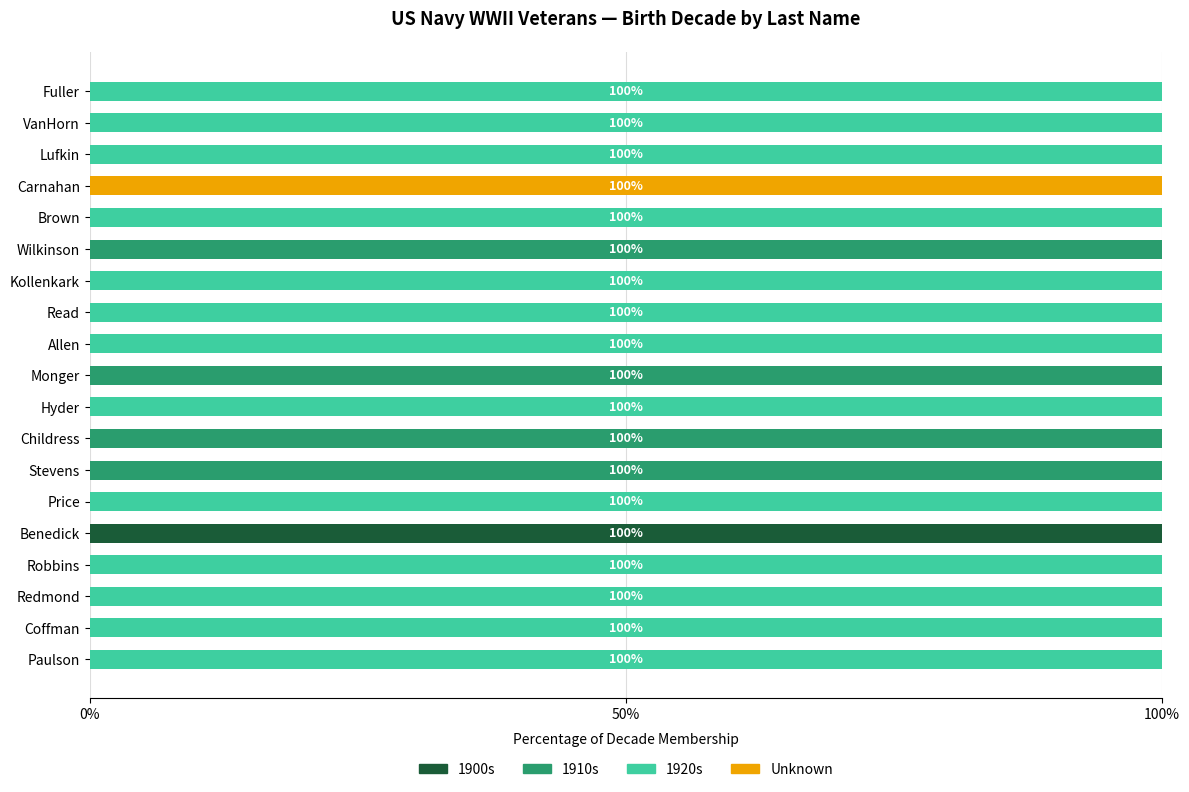

True or false: 1900s has a value of 0 at Read.

True